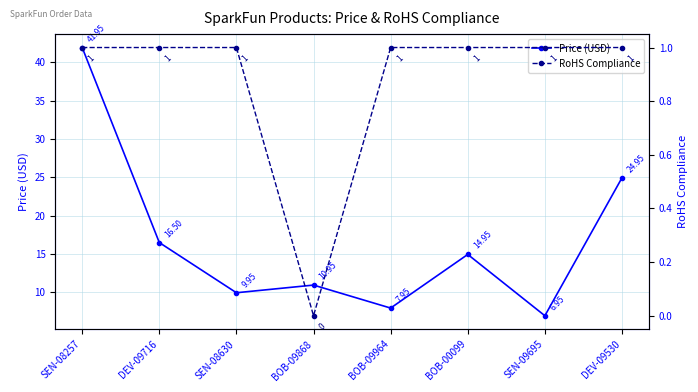

What position from the right is SEN-08630?

6